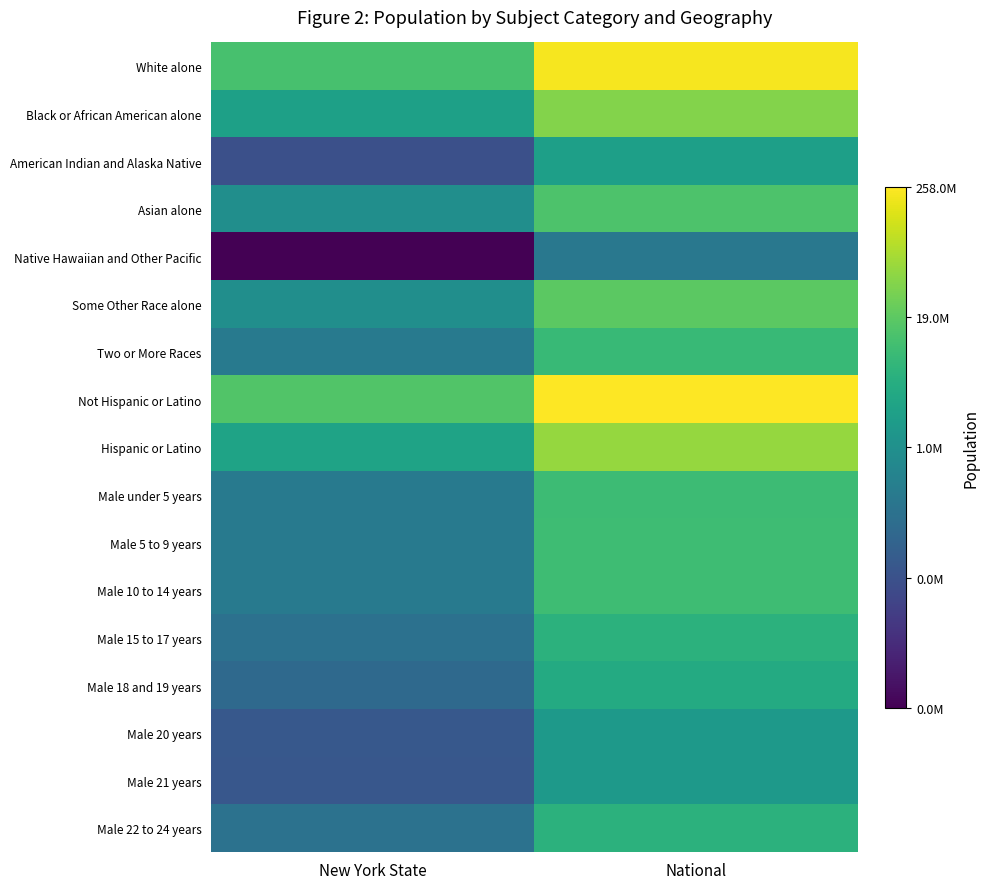

List the series in order of their peak value, lowest first.

Native Hawaiian and Other Pacific, Male 21 years, Male 20 years, American Indian and Alaska Native, Male 18 and 19 years, Male 22 to 24 years, Male 15 to 17 years, Two or More Races, Male under 5 years, Male 5 to 9 years, Male 10 to 14 years, Asian alone, Some Other Race alone, Black or African American alone, Hispanic or Latino, White alone, Not Hispanic or Latino